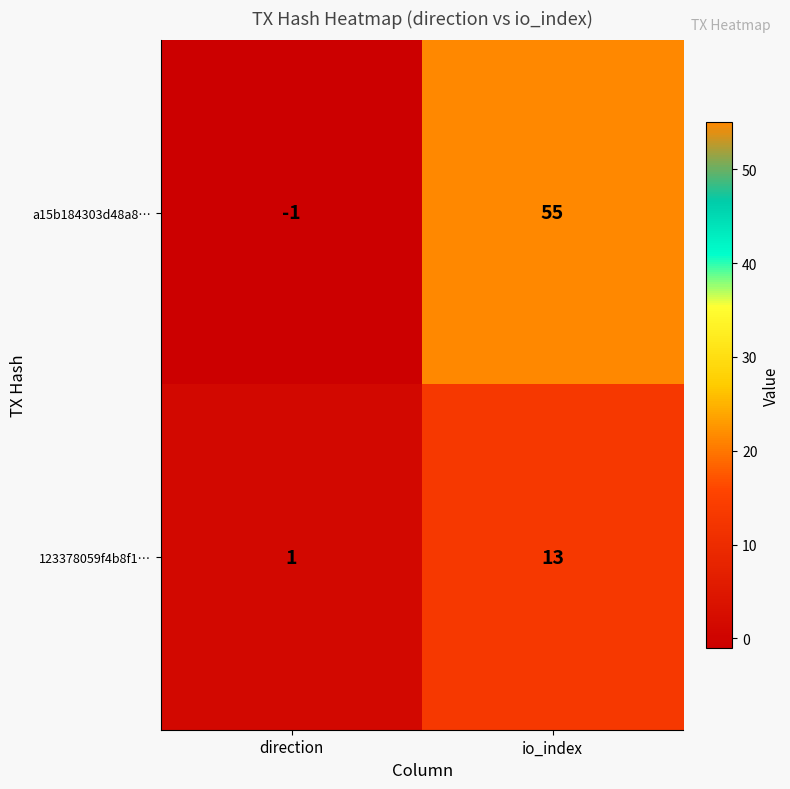

Reading left to right, extract all data points from this chart.

a15b184303d48a8…: direction=-1	io_index=55
123378059f4b8f1…: direction=1	io_index=13